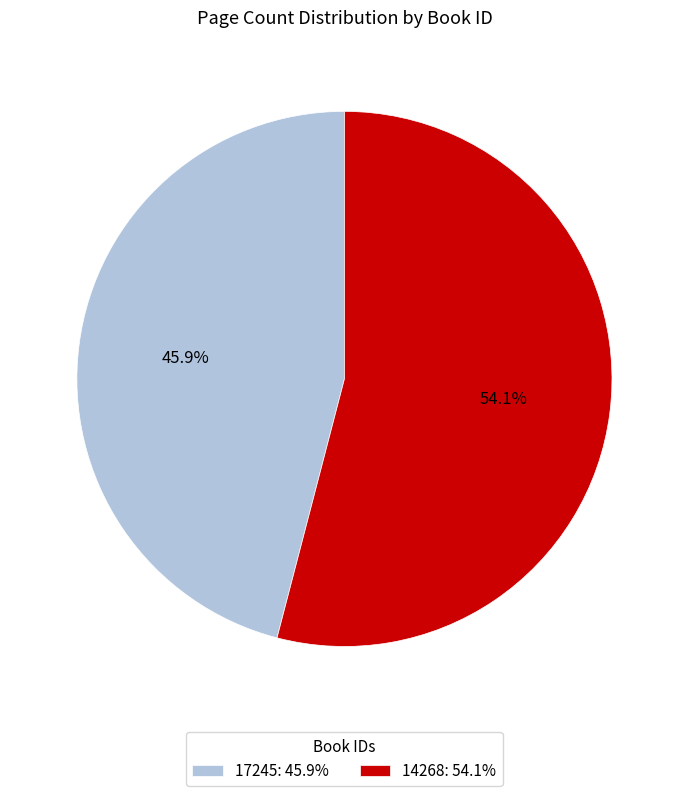

Rank the categories by value from highest to lowest.

14268, 17245